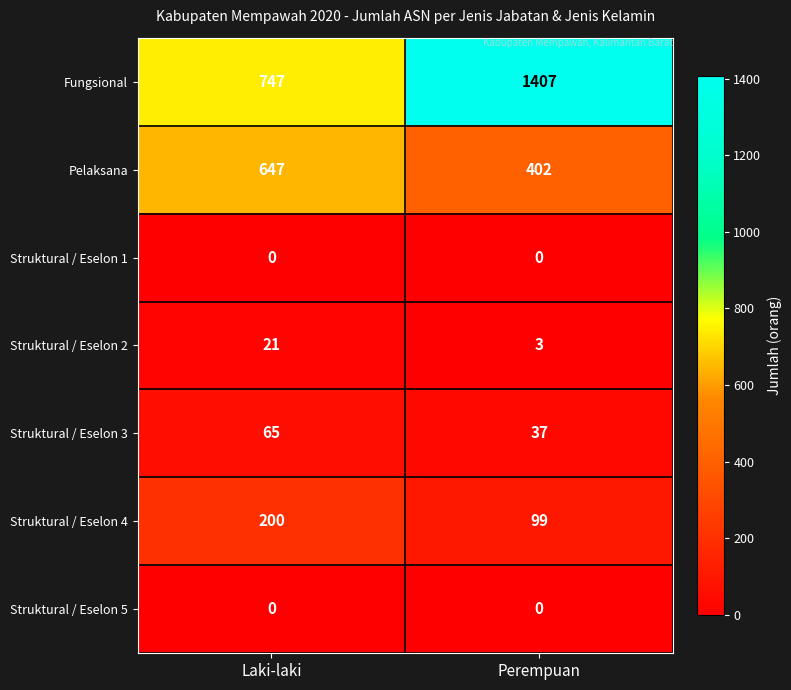

Reading right to left, transcribe all the data shown in this chart.

Fungsional: 1407	747
Pelaksana: 402	647
Struktural / Eselon 1: 0	0
Struktural / Eselon 2: 3	21
Struktural / Eselon 3: 37	65
Struktural / Eselon 4: 99	200
Struktural / Eselon 5: 0	0